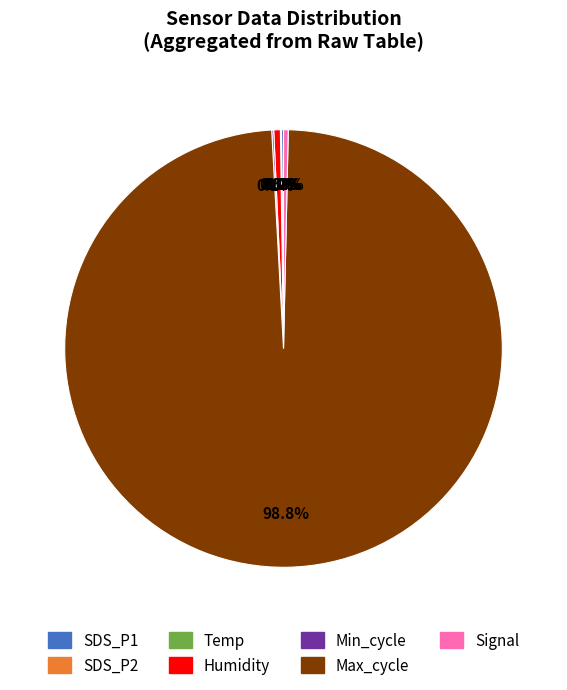

Is there any slice that represents more than half of the pie?

Yes